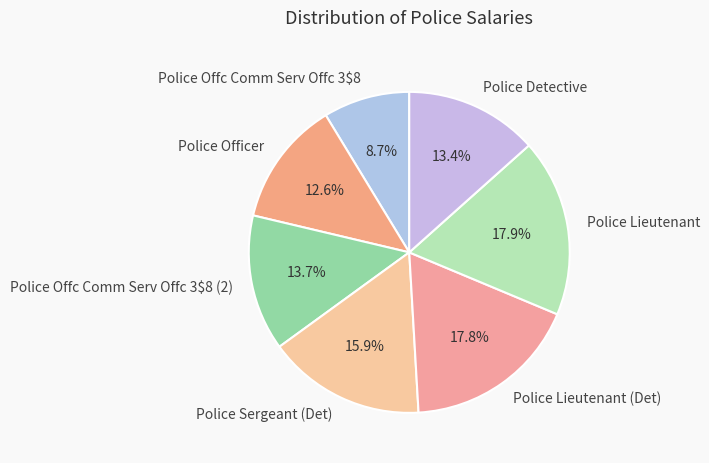

Which has a higher value, Police Detective or Police Offc Comm Serv Offc 3$8?

Police Detective